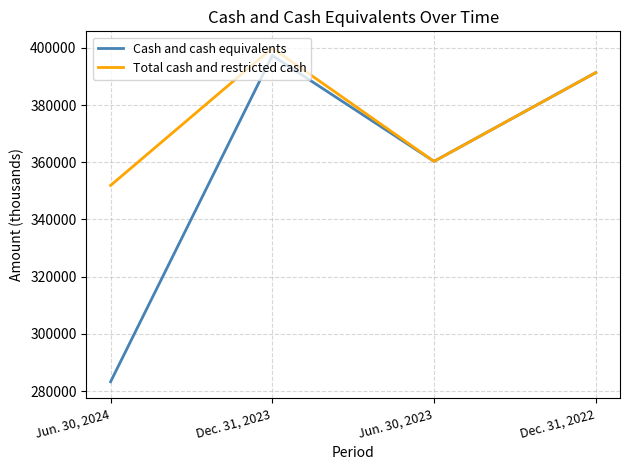

At which label is Cash and cash equivalents closest to 340285?

Jun. 30, 2023